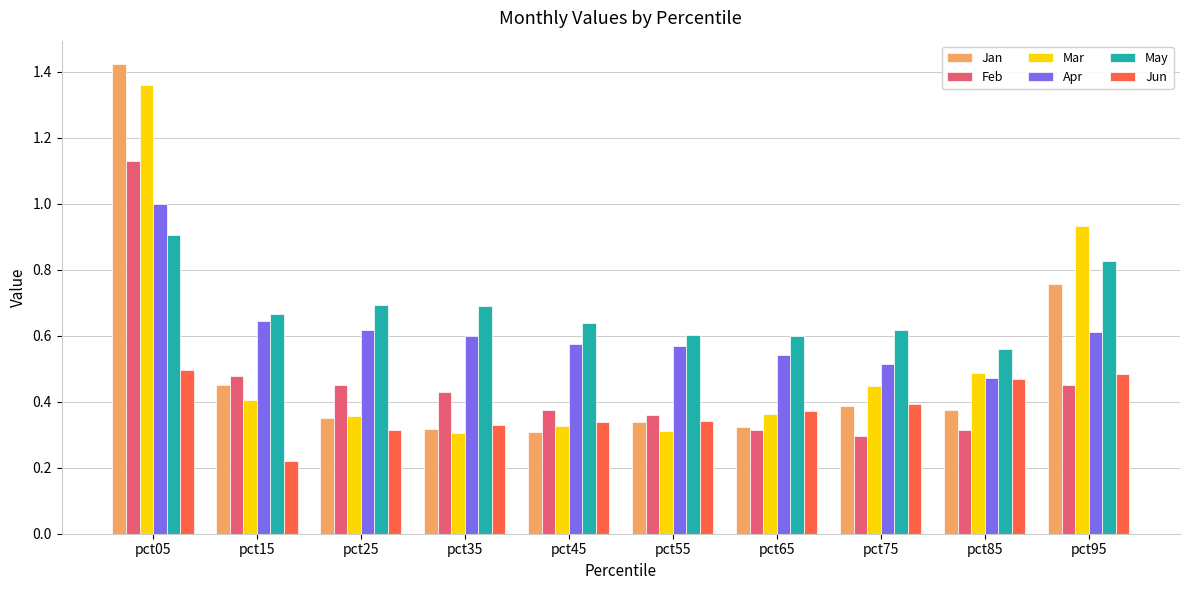

The value of Mar at pct15 is 0.2. True or false?

False